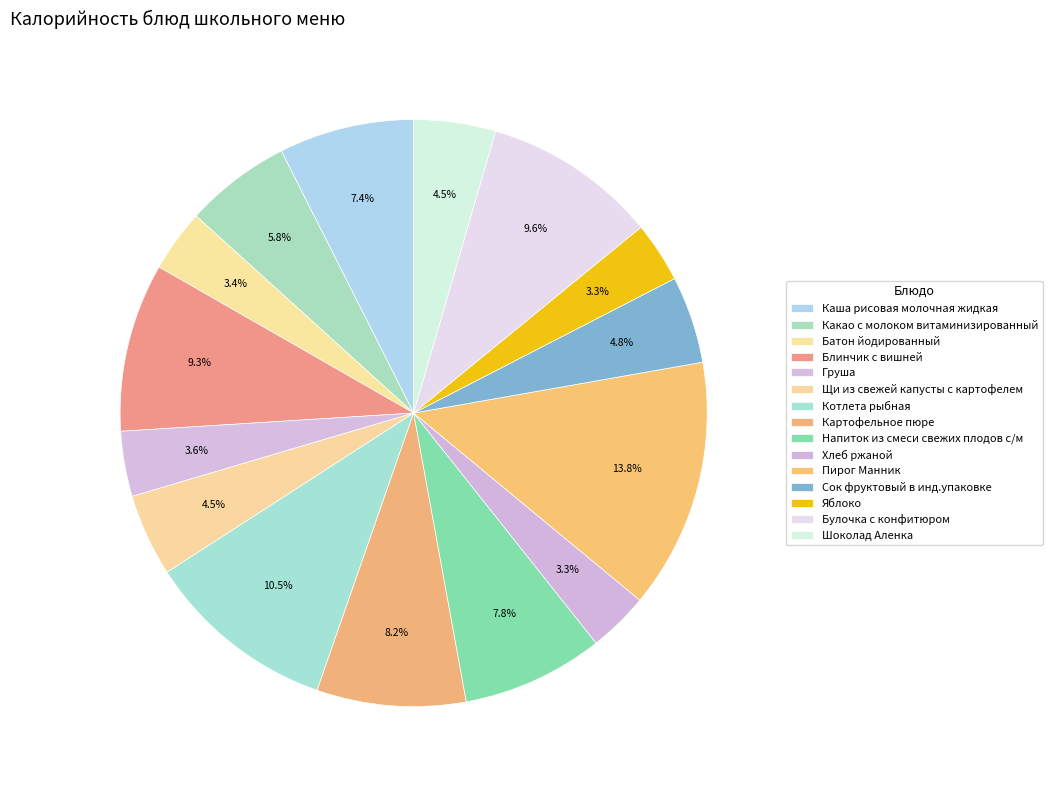

Is it true that Сок фруктовый в инд.упаковке is 5% of the pie?

True